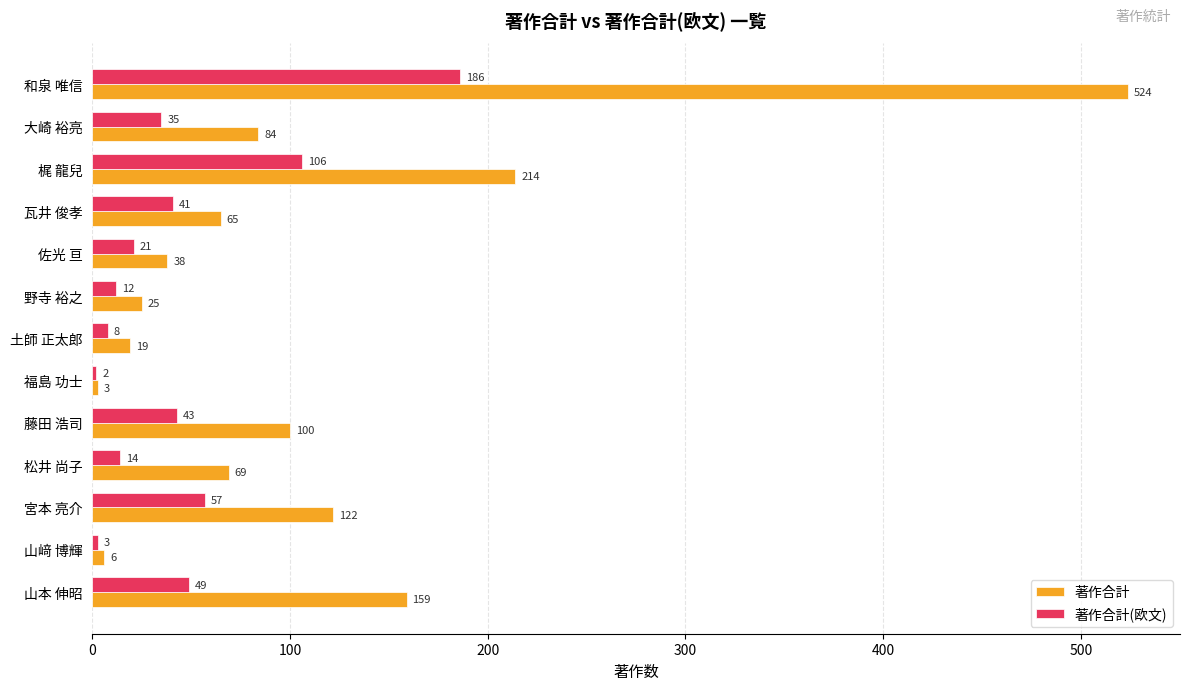

List the series in order of their peak value, highest first.

著作合計, 著作合計(欧文)